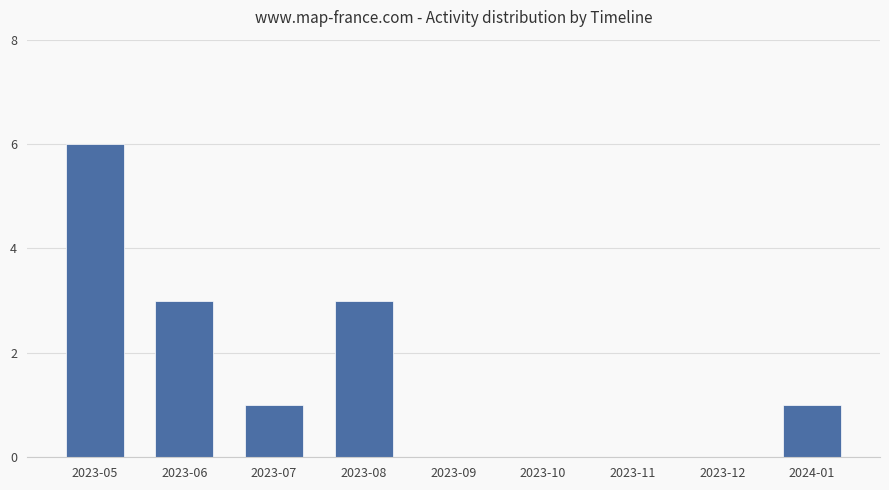

Count the values in the range 0 to 3.

8